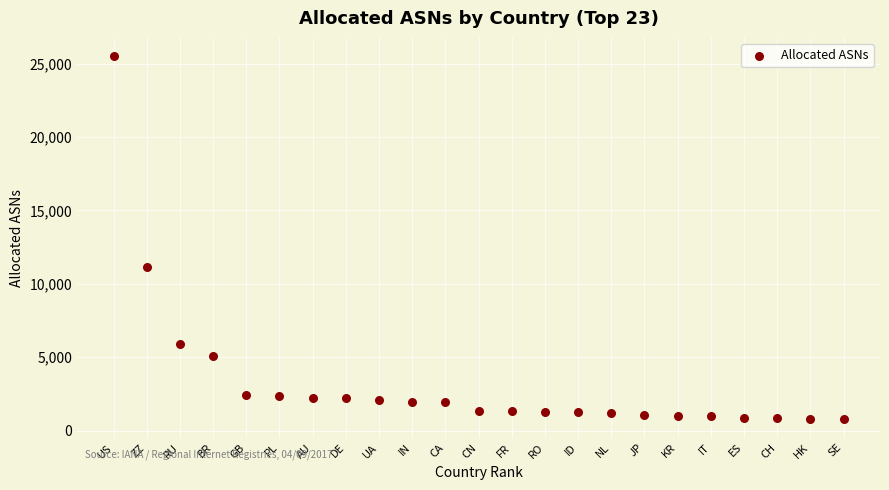

What Y value in the scatter plot is closest to 13139?

11158